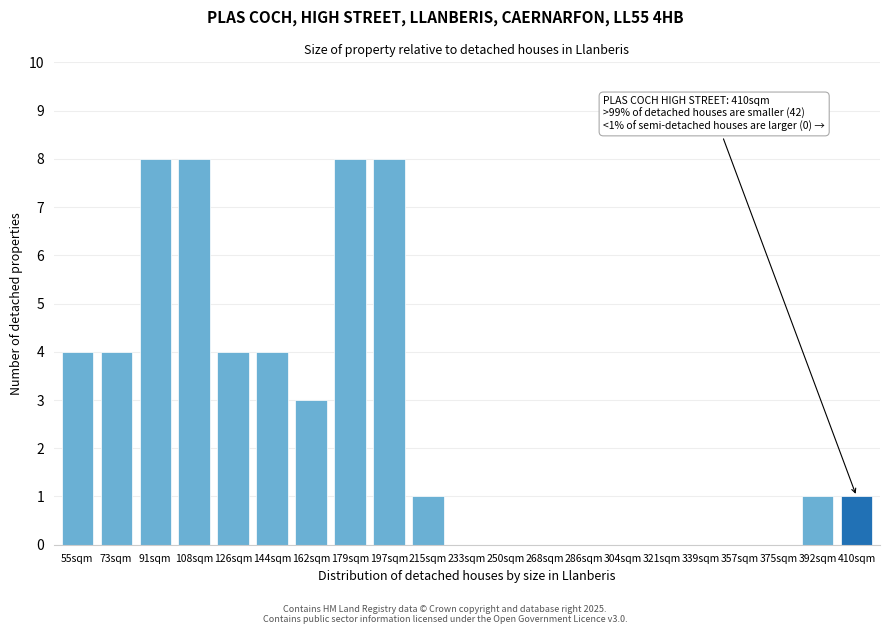

Reading left to right, list all the values displayed in this chart.

55sqm=4	73sqm=4	91sqm=8	108sqm=8	126sqm=4	144sqm=4	162sqm=3	179sqm=8	197sqm=8	215sqm=1	233sqm=0	250sqm=0	268sqm=0	286sqm=0	304sqm=0	321sqm=0	339sqm=0	357sqm=0	375sqm=0	392sqm=1	410sqm=1